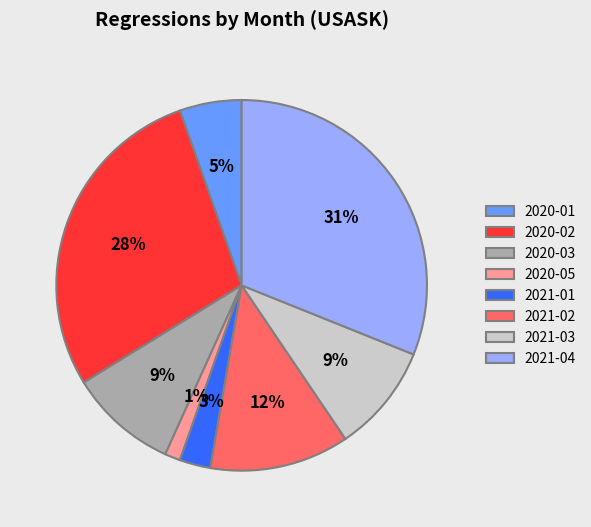

Does 2020-01 represent more than half of the total?

No